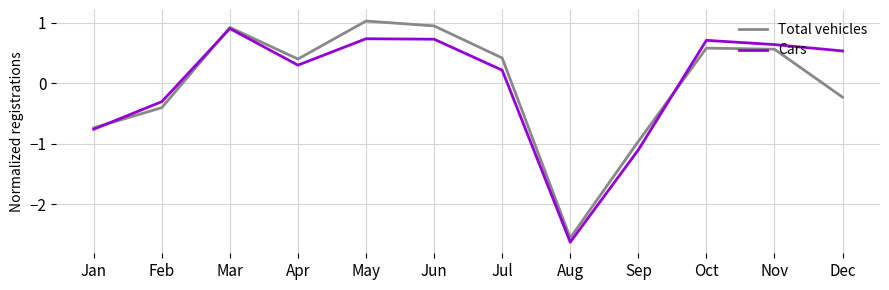

What is the total value across all series at Nov?

1.2